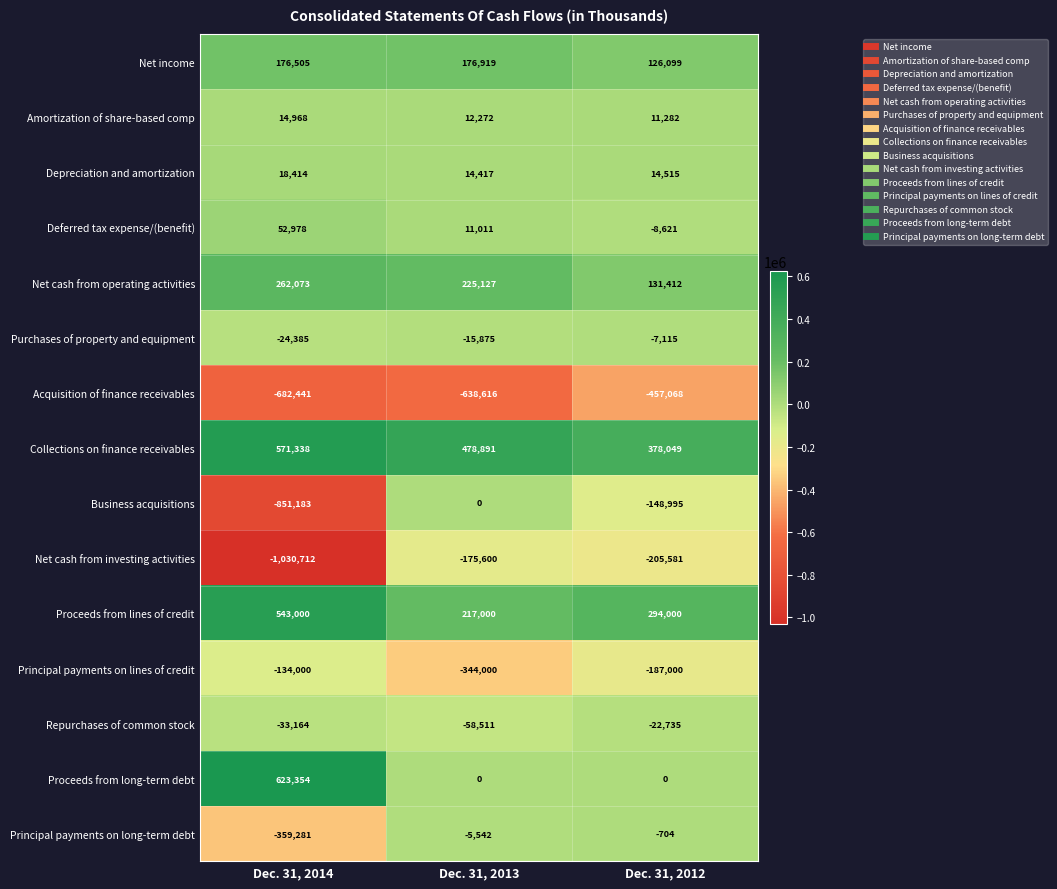

What is the spread (max minus min) of values at Dec. 31, 2012?

835117